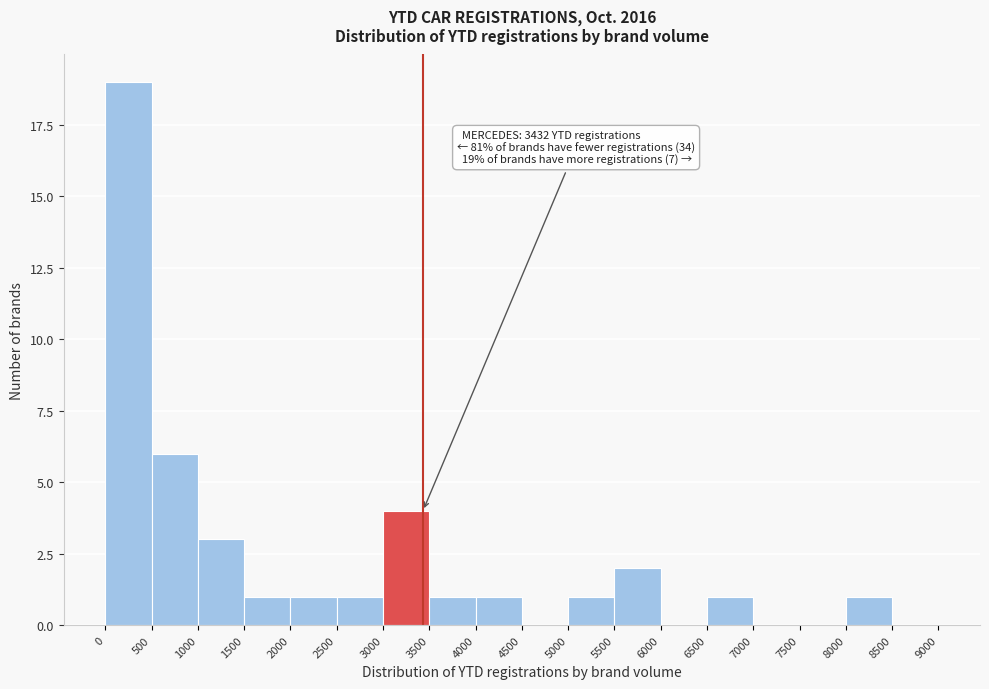

Over which range of the x-axis is the bar tallest?

0 to 500